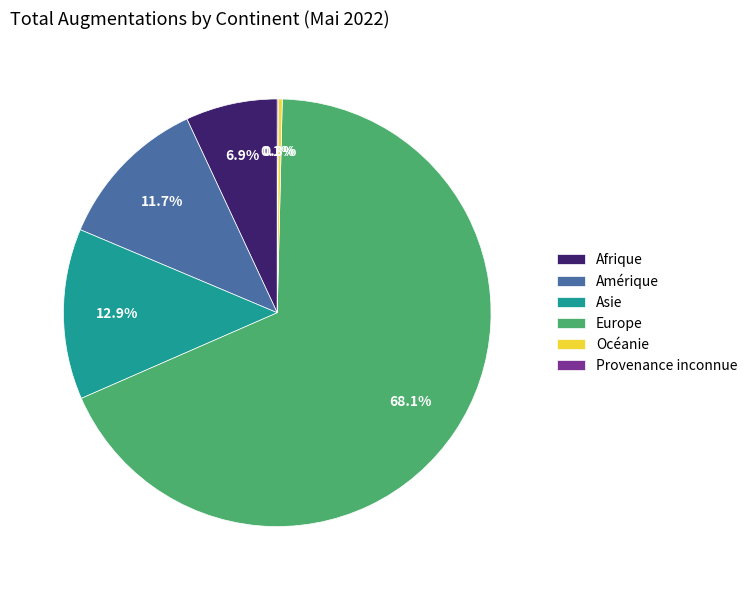

Approximately how many times larger is the value at Afrique compared to Océanie?

23.9